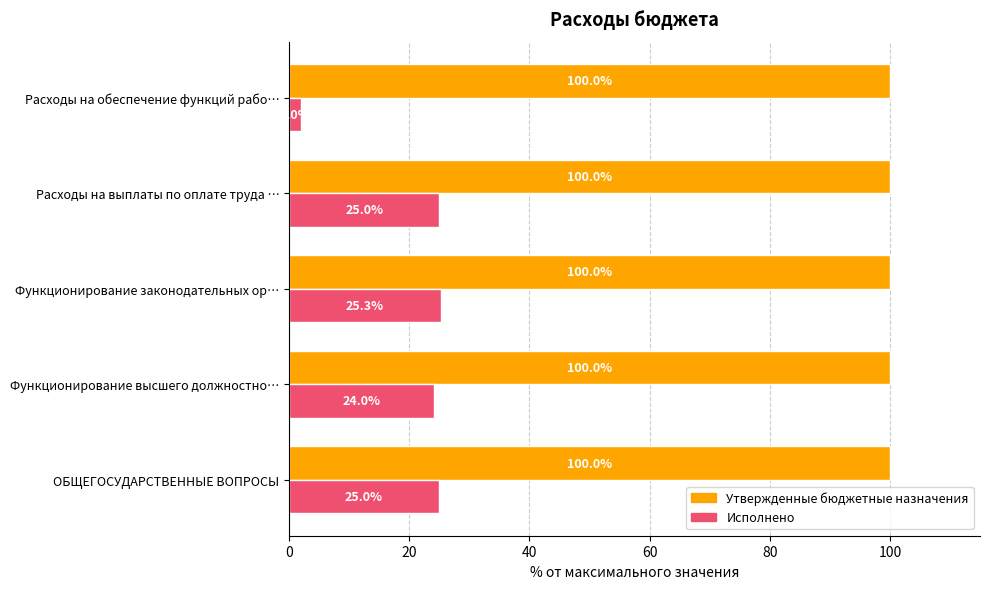

At how many categories does at least one series exceed 59?

5